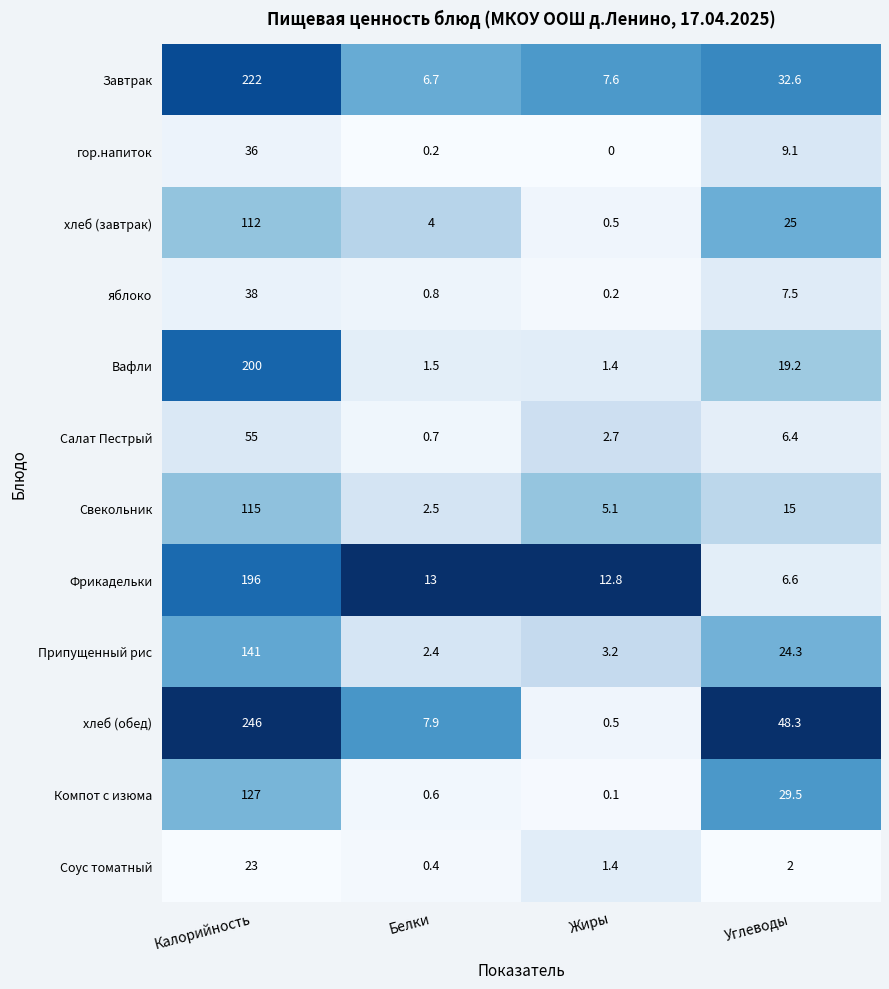

What is the difference between the second highest and minimum values in the Свекольник series?

12.5